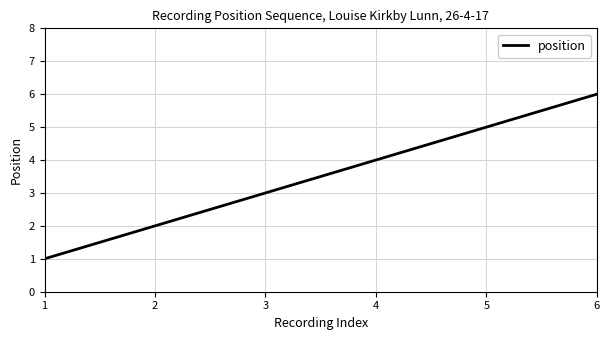

Reading right to left, transcribe all the data shown in this chart.

6=6	5=5	4=4	3=3	2=2	1=1